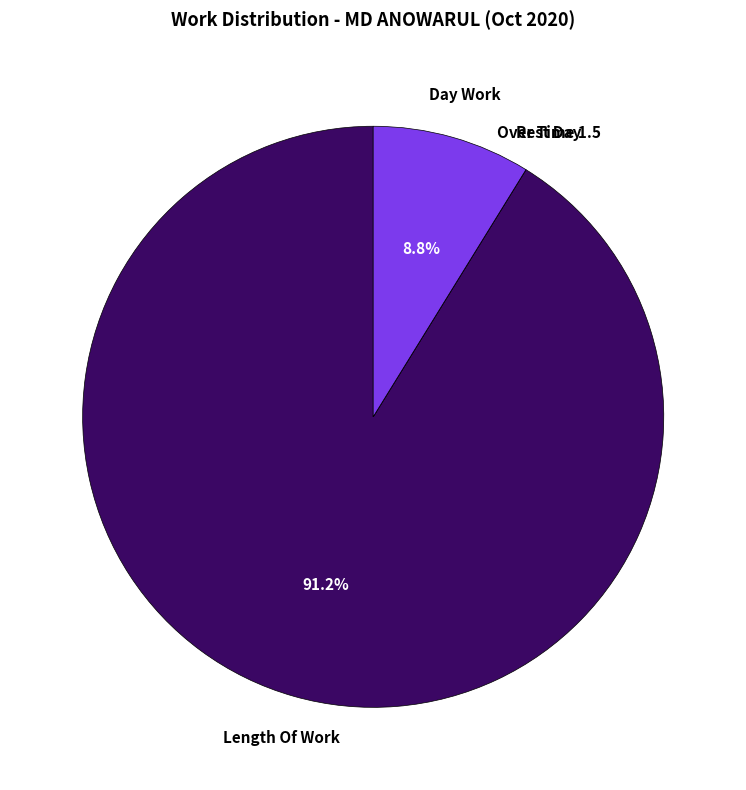

Which has a higher value, Day Work or Length Of Work?

Length Of Work